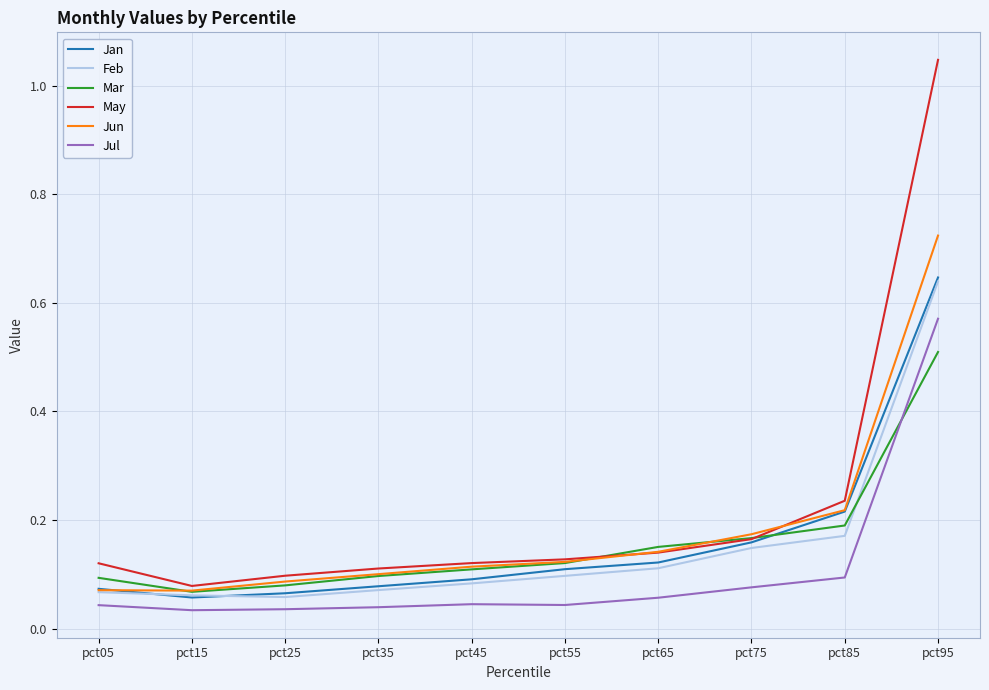

Count the Mar values in the range 0 to 1.

10